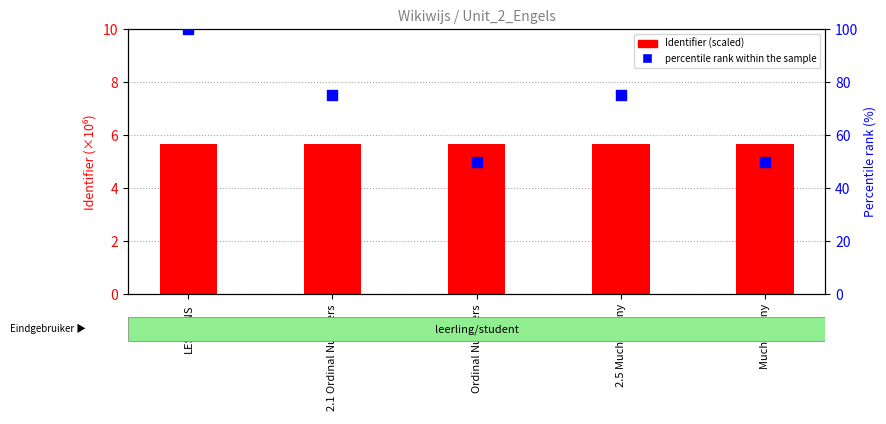

At which category is the sum across all series the highest?

LESSONS